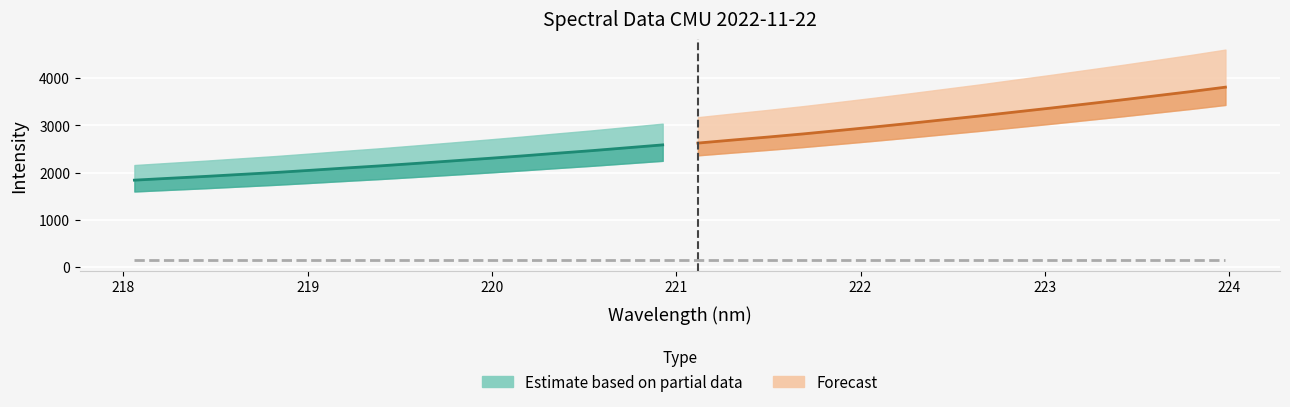

Is the value of x at 4 greater than the value of y at 6?

No